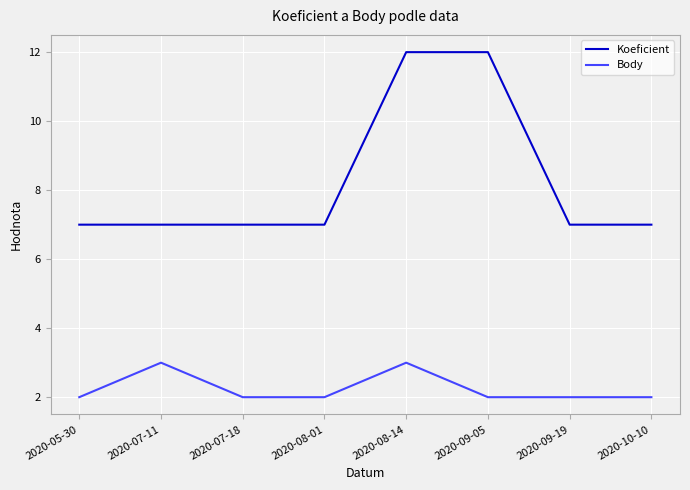

Reading left to right, what are all the values shown in this chart?

Koeficient: 7	7	7	7	12	12	7	7
Body: 2	3	2	2	3	2	2	2